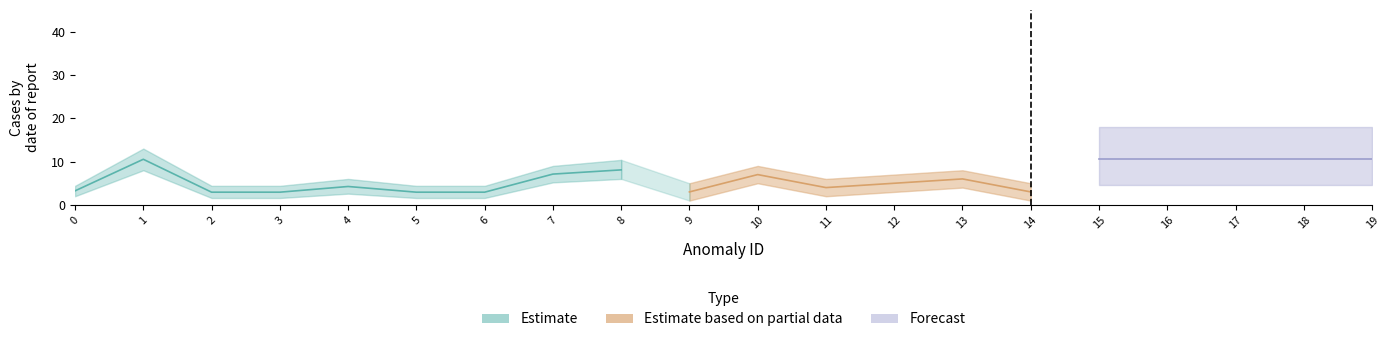

True or false: distance has a value of 0.2 at 13.

False